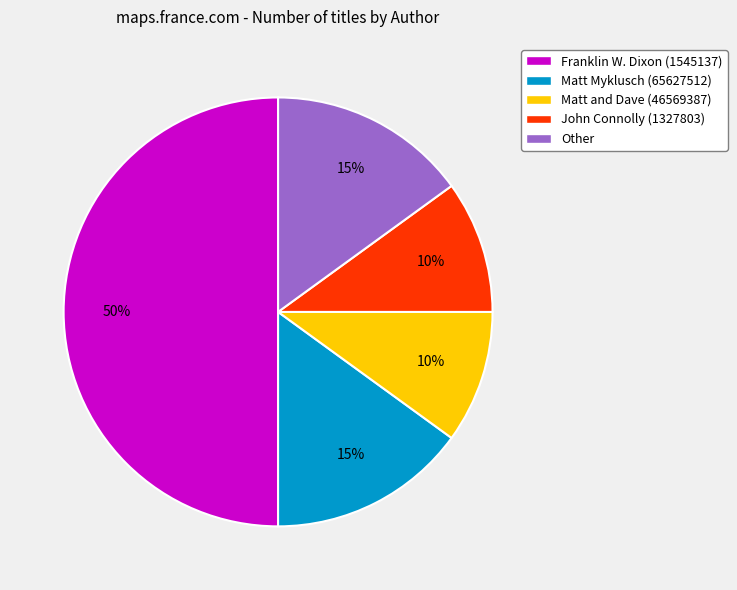

To the nearest percent, what portion does Matt and Dave (46569387) represent?

10%